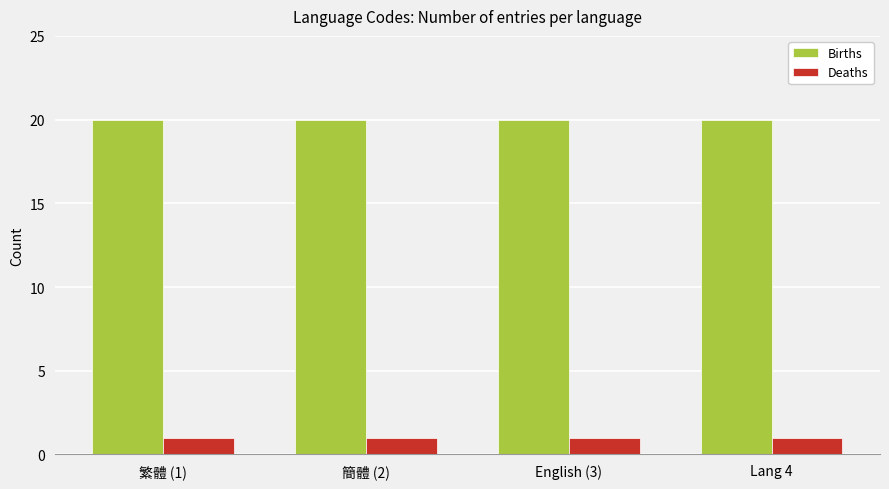

Reading right to left, extract all data points from this chart.

Births: 20	20	20	20
Deaths: 1	1	1	1